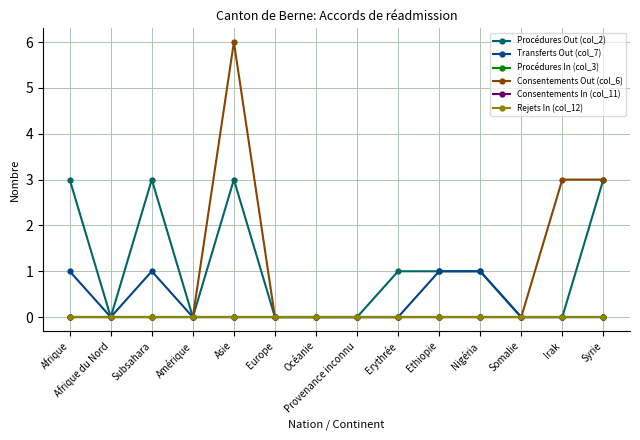

Is this an area chart (filled region under the line)?

No